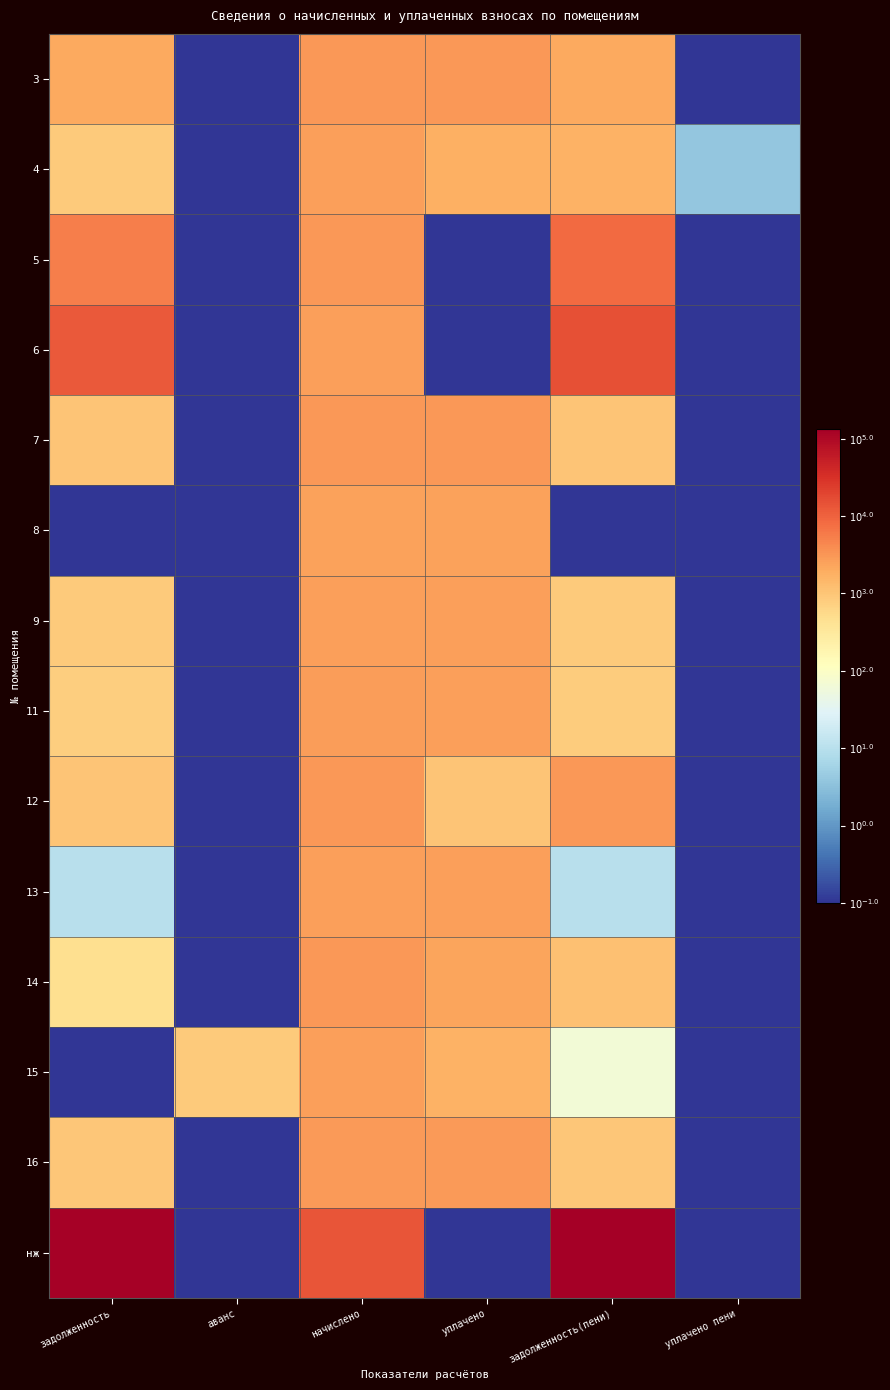

At which category is the sum across all series the highest?

начислено